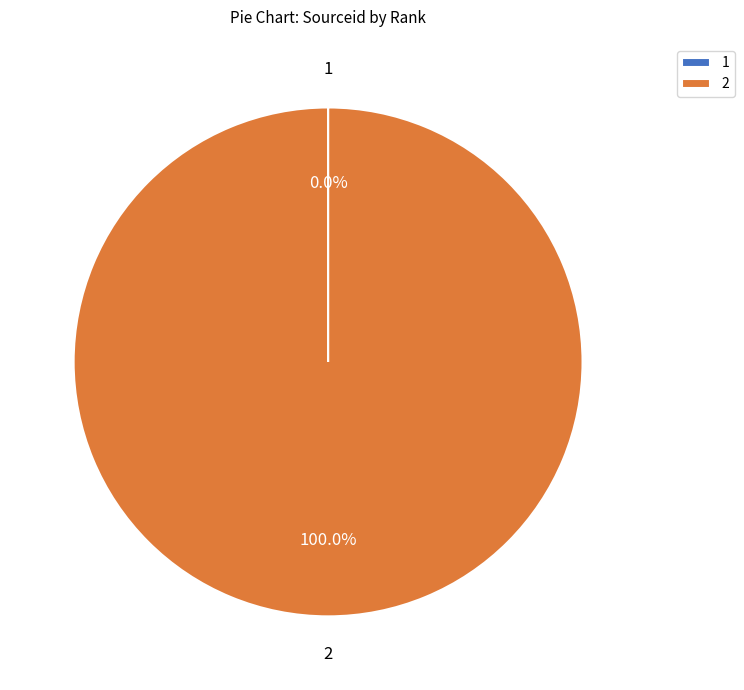

To the nearest percent, what is the average slice percentage?

50%